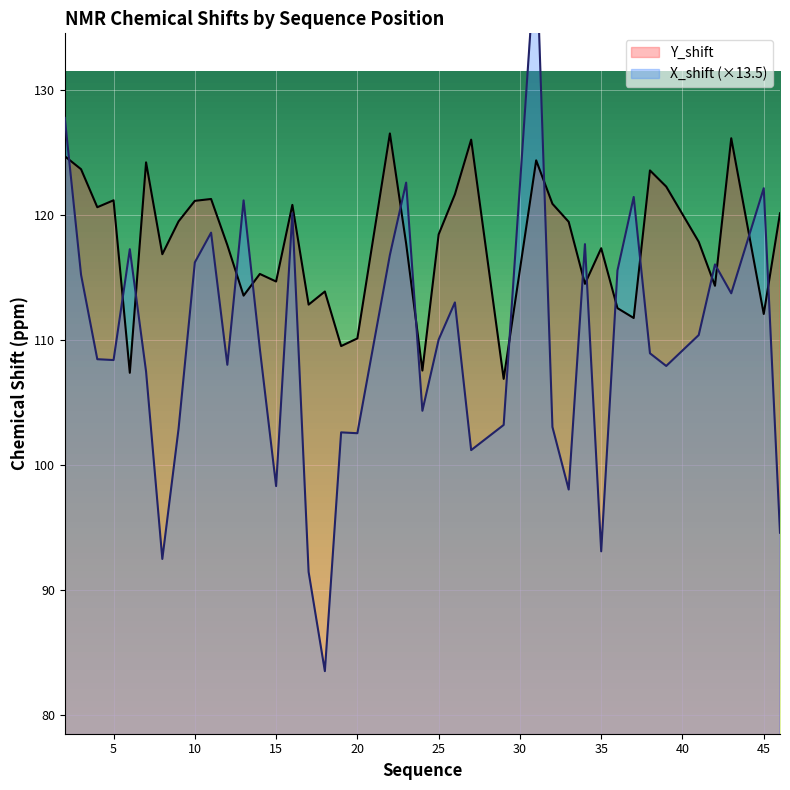

True or false: X_shift has a value of 33.7 at 41.

False